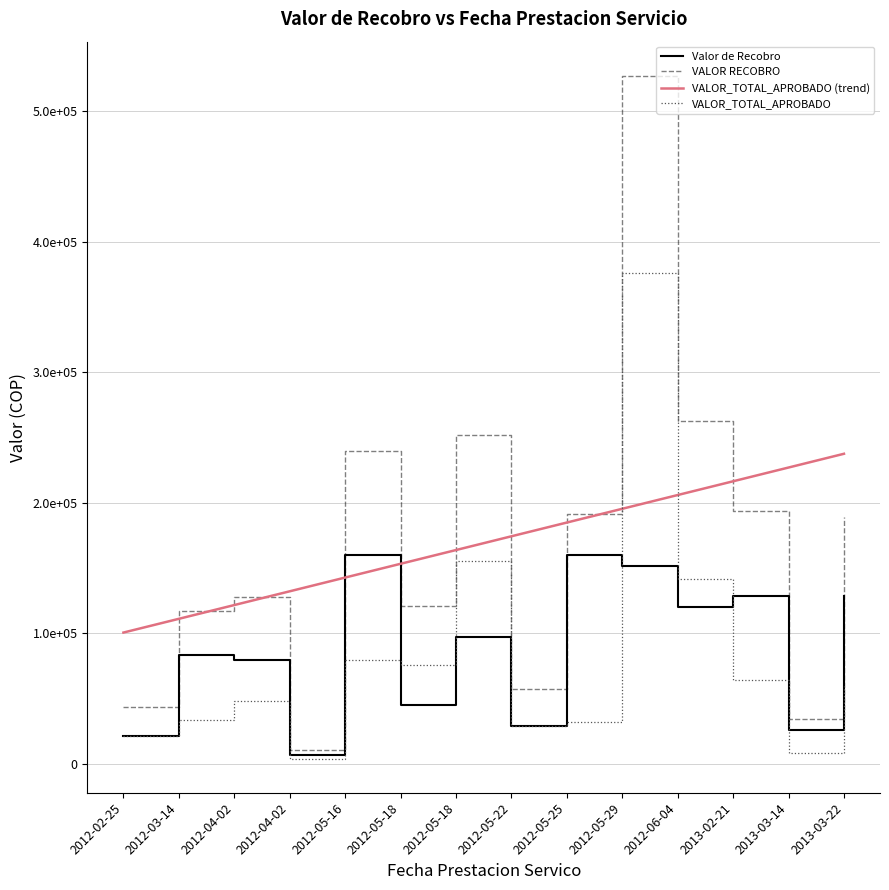

What are all the series names shown in the legend?

Valor de Recobro, VALOR RECOBRO, VALOR_TOTAL_APROBADO (trend), VALOR_TOTAL_APROBADO